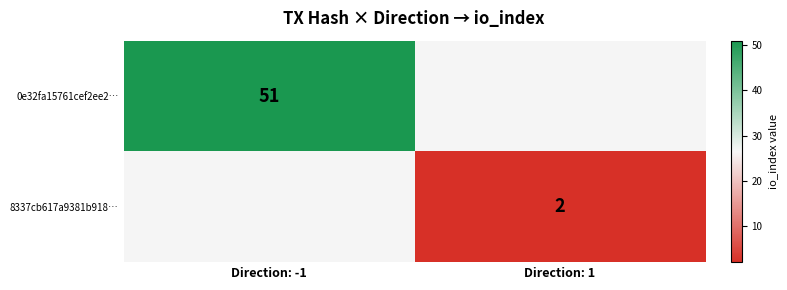

The value of 0e32fa15761cef2ee2… at Direction: -1 is 69.1. True or false?

False